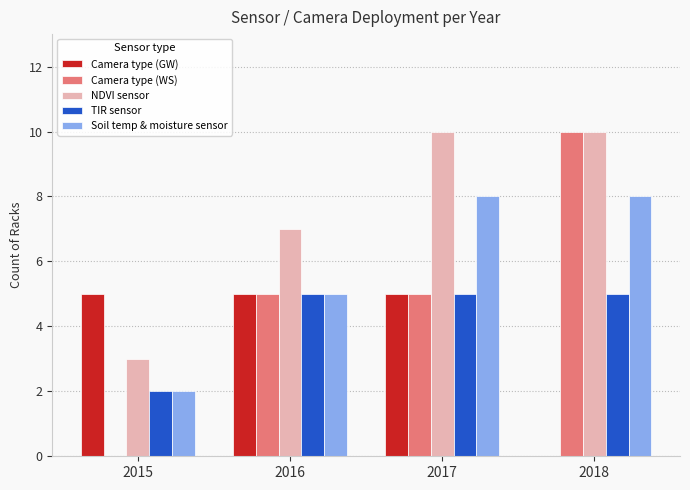

Is it true that NDVI sensor equals 3 at 2015?

True